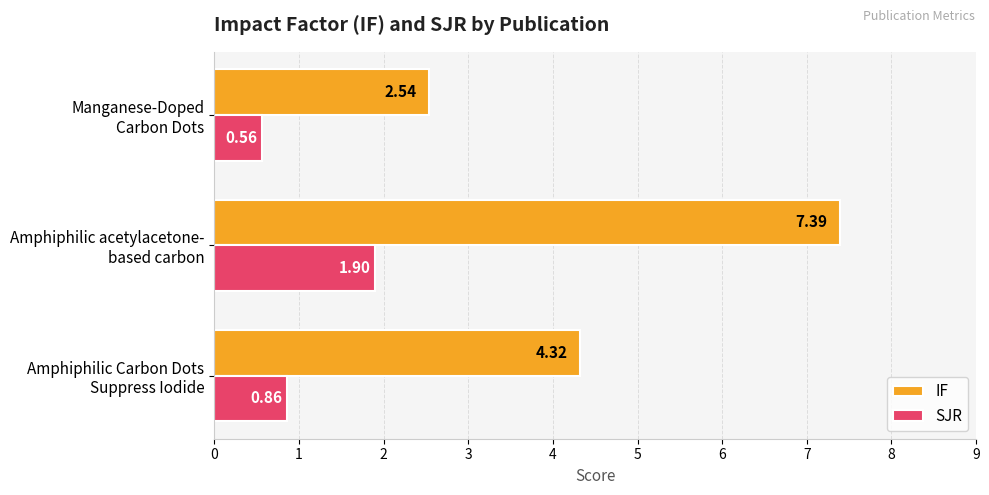

List the series in order of their peak value, highest first.

IF, SJR